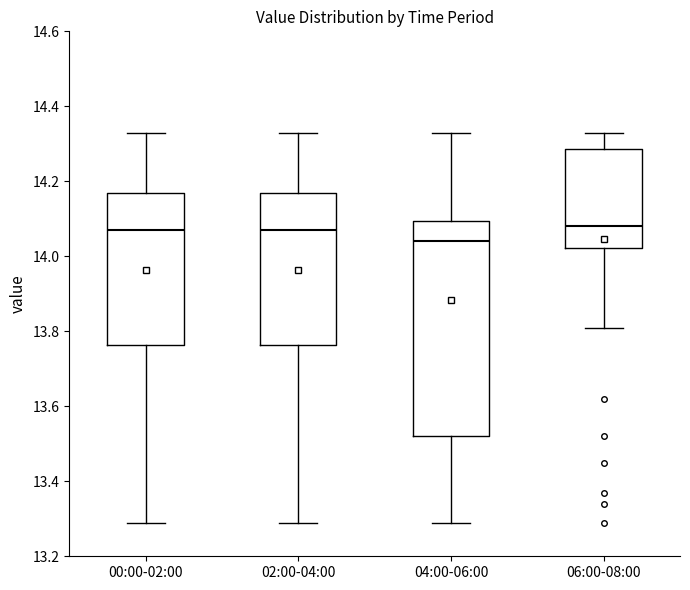

Reading left to right, read every box against the y-axis: the position of its median line, the range the box covers, and the ends of its whiskers. The values are not printed on the chart, so give them approximately, as read against the axis.

00:00-02:00: median 14.08, box 13.76 to 14.18, whiskers 13.30 to 14.34
02:00-04:00: median 14.08, box 13.76 to 14.18, whiskers 13.30 to 14.34
04:00-06:00: median 14.04, box 13.52 to 14.10, whiskers 13.30 to 14.34
06:00-08:00: median 14.08, box 14.02 to 14.28, whiskers 13.82 to 14.34